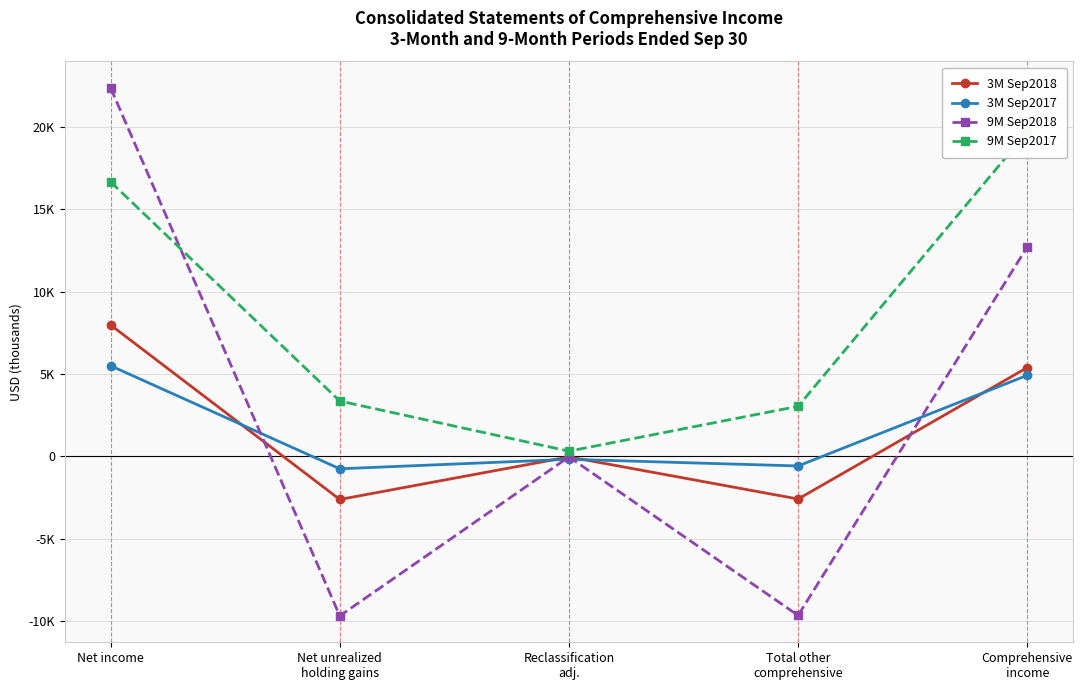

Where does the 3M Sep2018 series first go above -27?

Net income